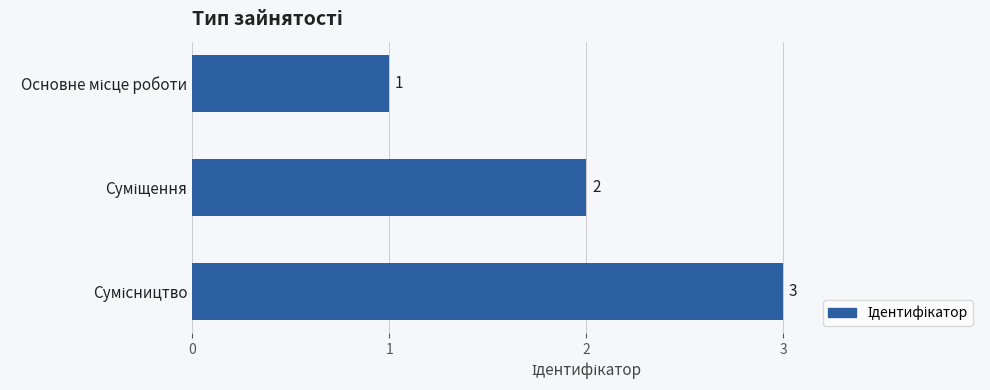

Count the values in the range 1 to 3.

3